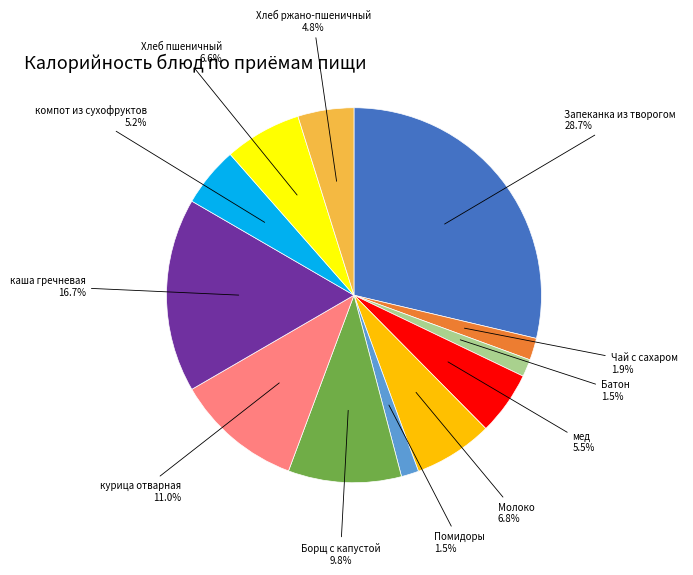

Does any single category account for the majority?

No